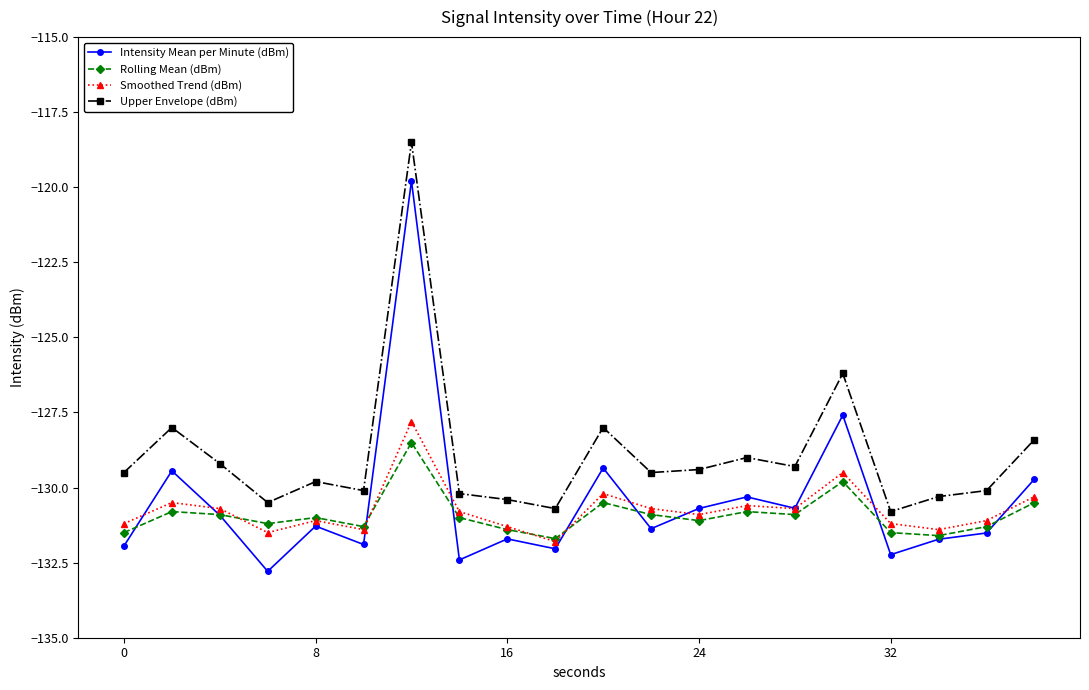

Does the chart display data point markers on the line(s)?

Yes